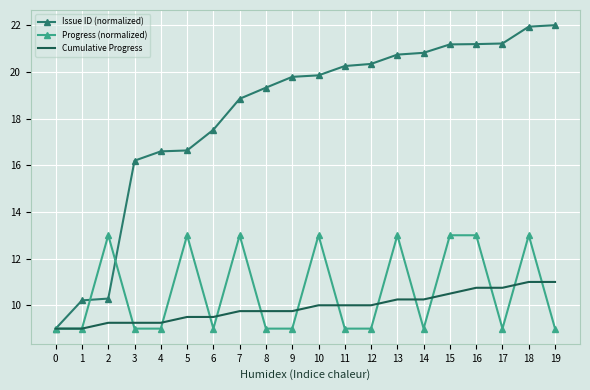

What is the total value across all series at 7?

41.6